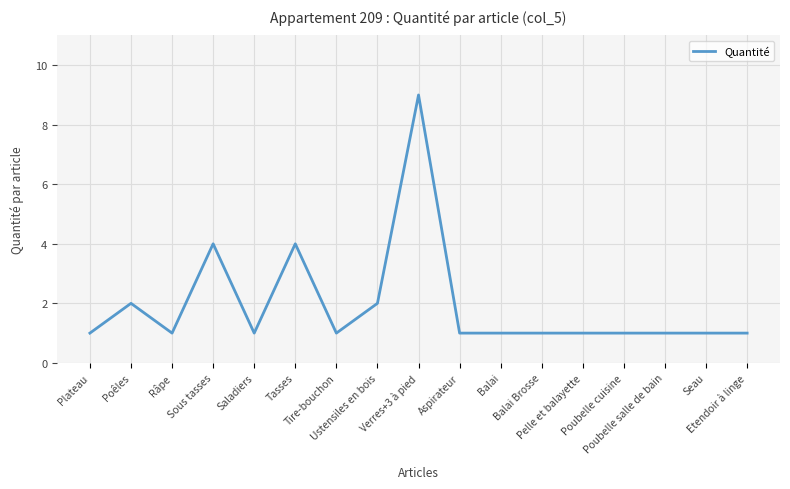

What is the minimum value shown in the chart?

1